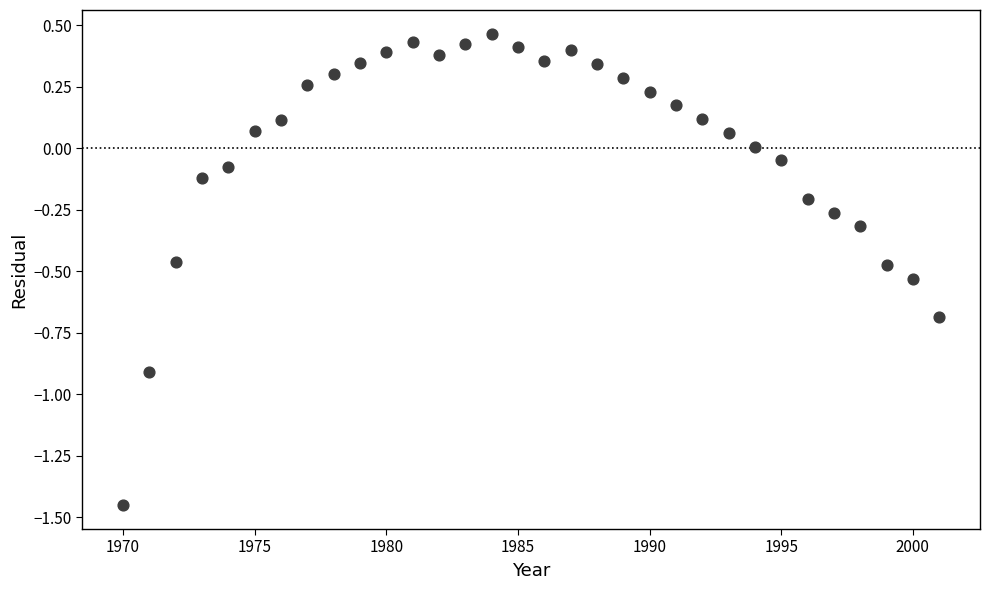

What is the range of Y values (max minus min)?

1.9